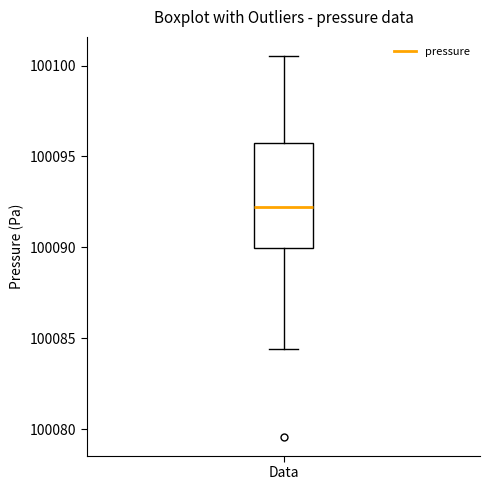

Where is the lower edge of the box for Data on the y-axis? The values are not printed on the chart, so give them approximately, as read against the axis.

100090.0